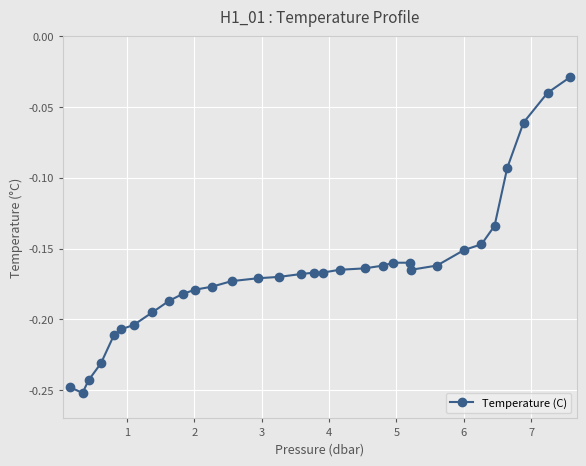

What is the sum of all values?

-5.3